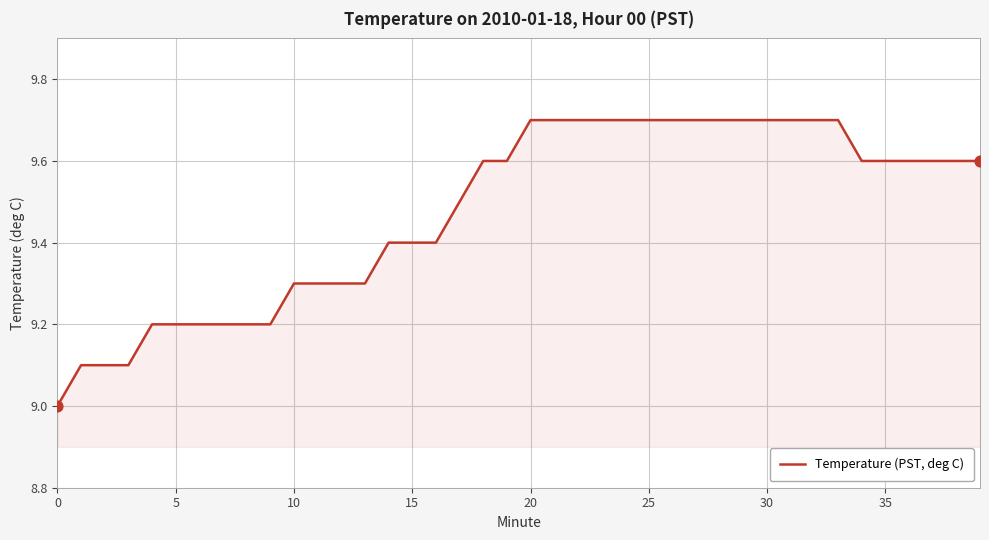

What is the maximum value shown in the chart?

9.7